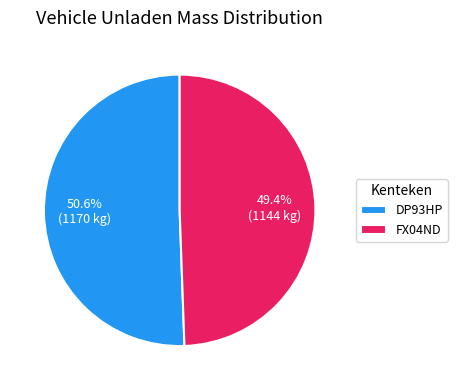

Is it true that FX04ND is 49% of the pie?

True